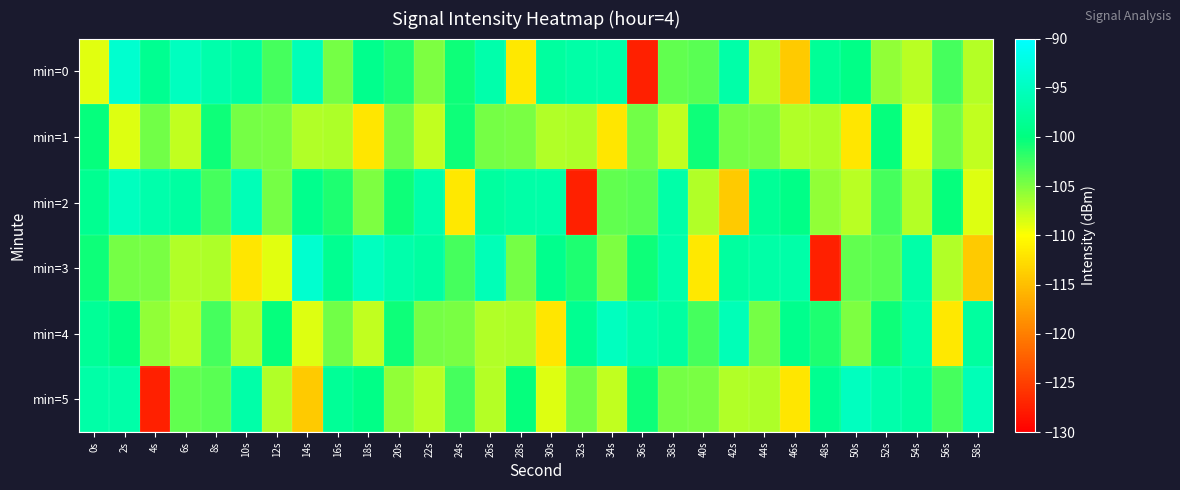

What is the total value across all series at 38s?

-606.9